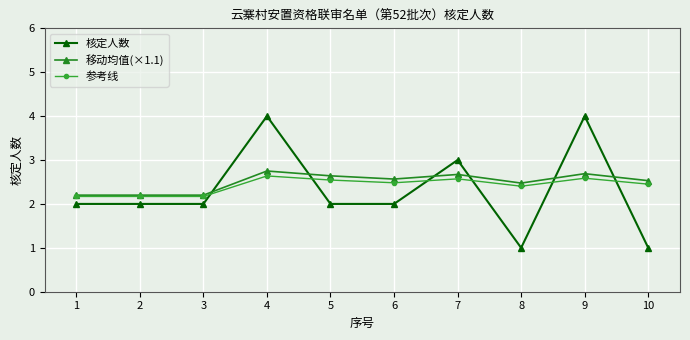

What is the average value of the 参考线 series?

2.4